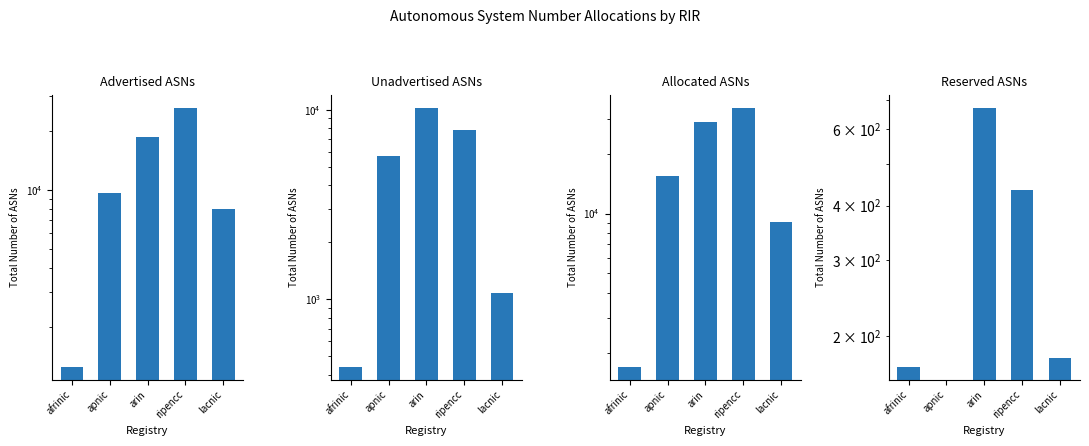

At which label does Allocated ASNs reach its minimum?

afrinic